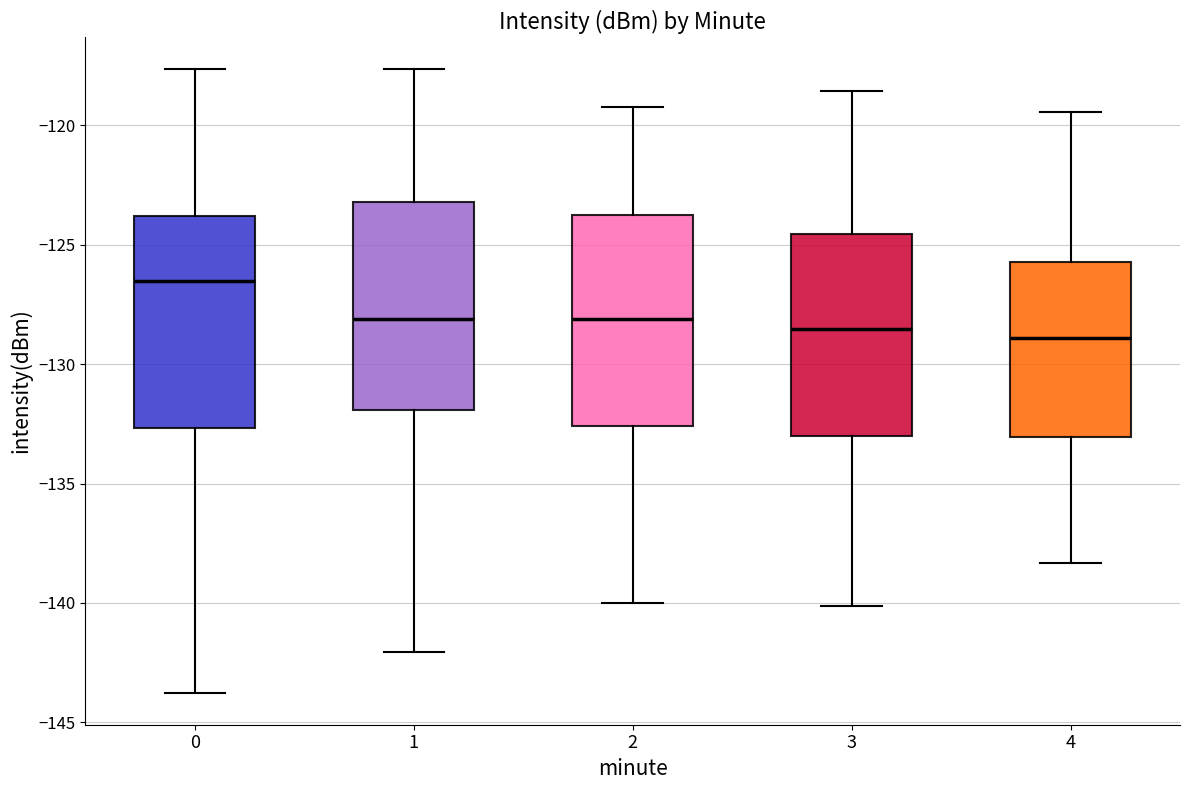

Where does the lower whisker of the box at x = 3 end on the y-axis? The values are not printed on the chart, so give them approximately, as read against the axis.

-140.0